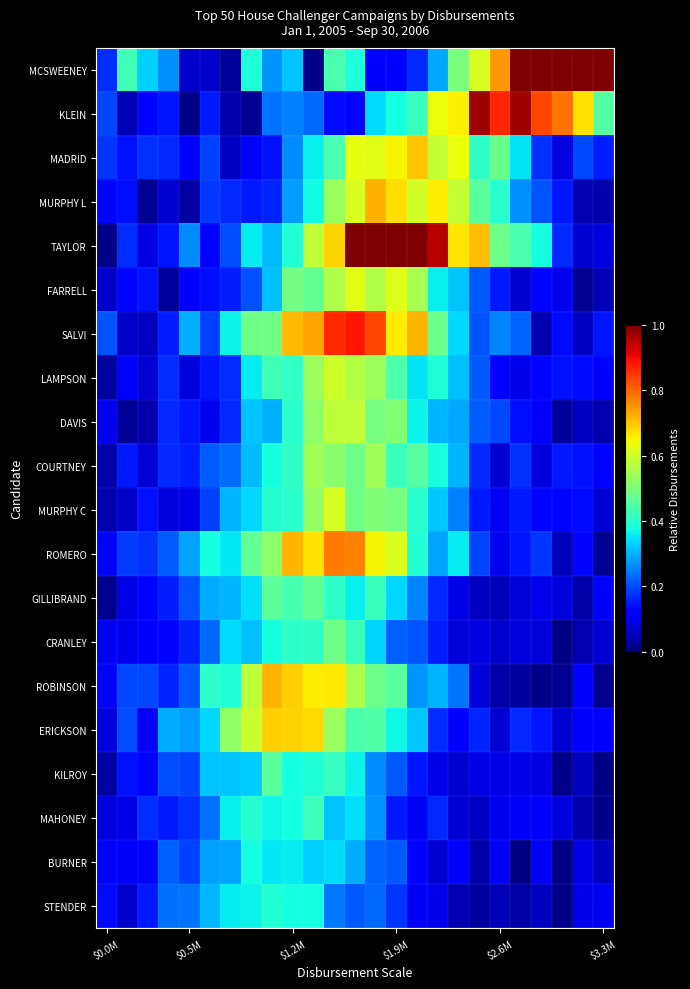

At which category is the sum across all series the highest?

11